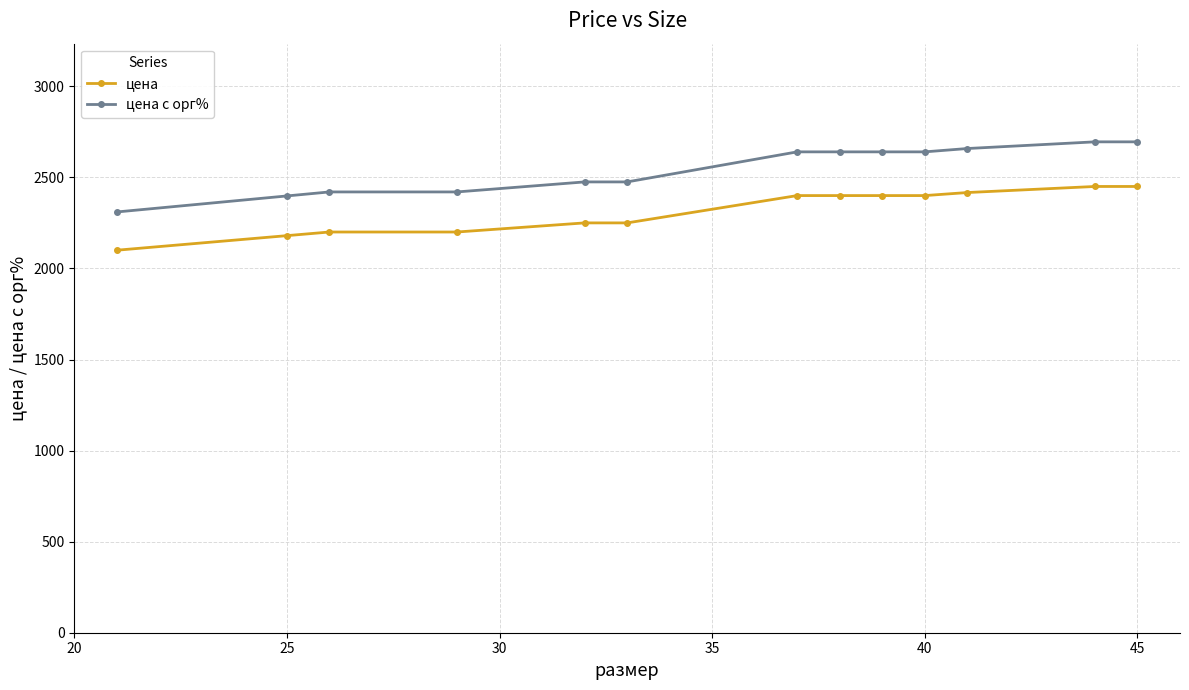

Which series has the largest range (max minus min)?

цена с орг%